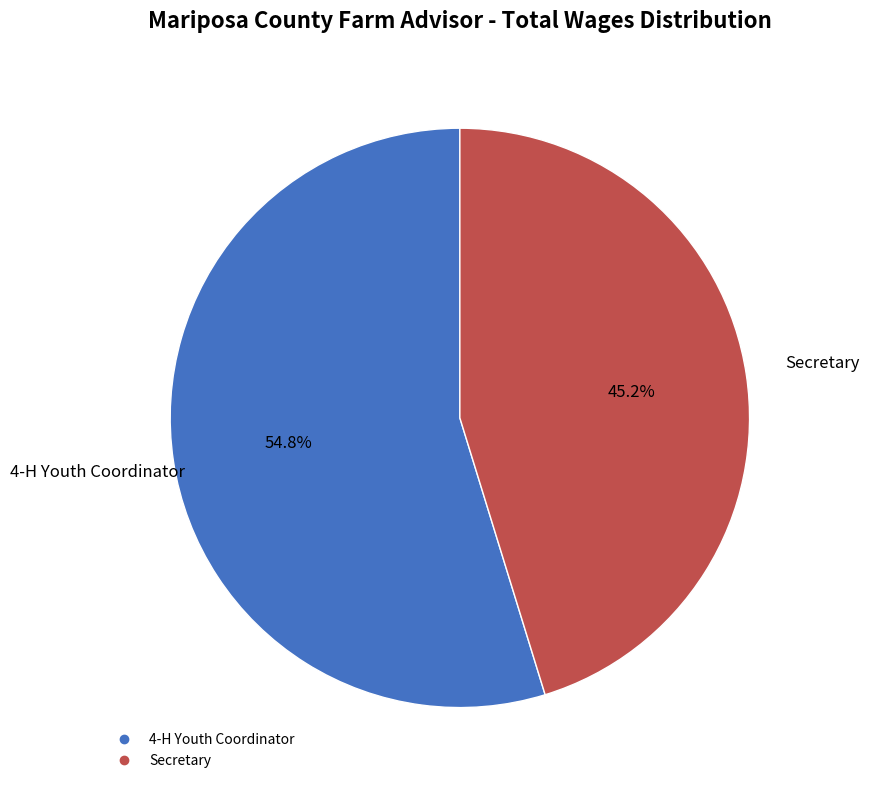

How many segments does this pie chart have?

2